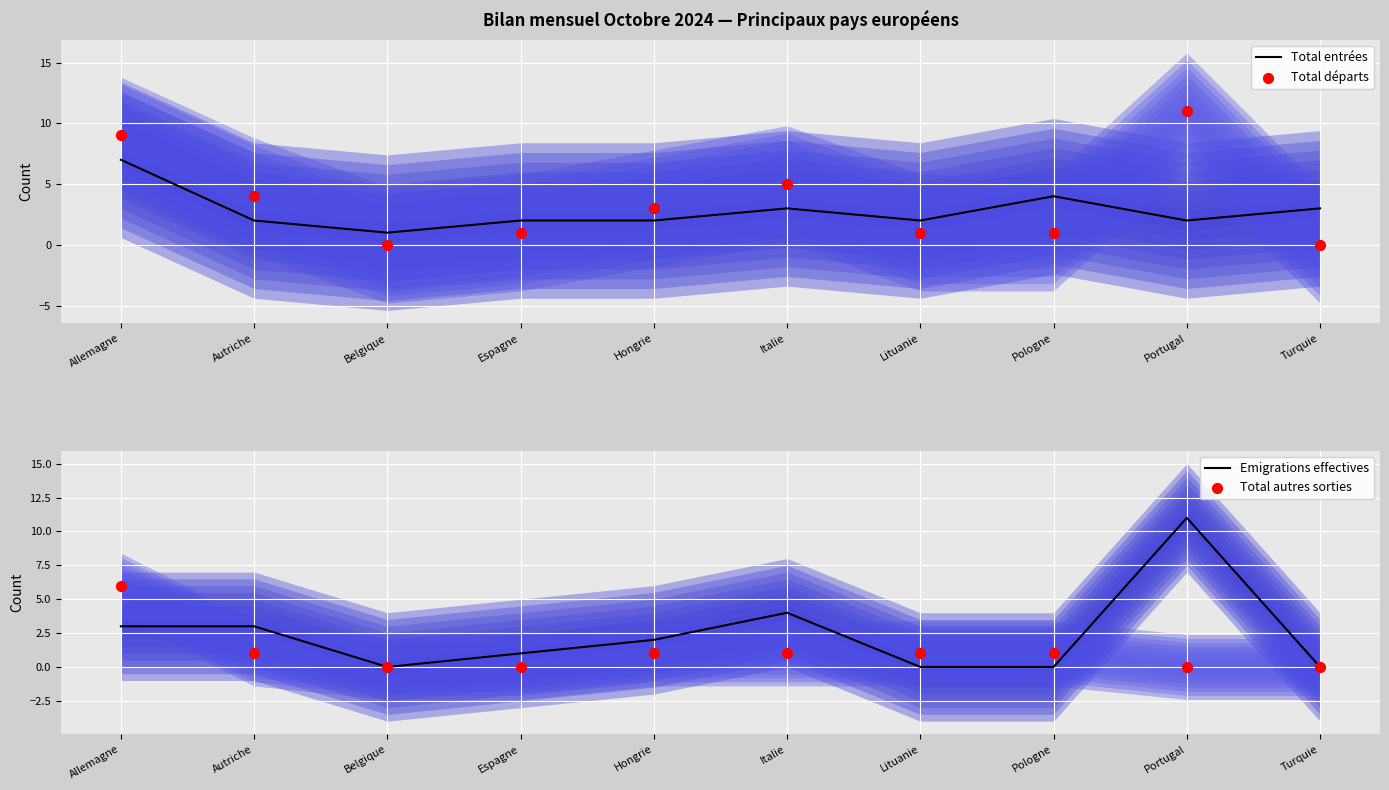

What are all the series names shown in the legend?

Total entrées, Total départs, Emigrations effectives, Total autres sorties